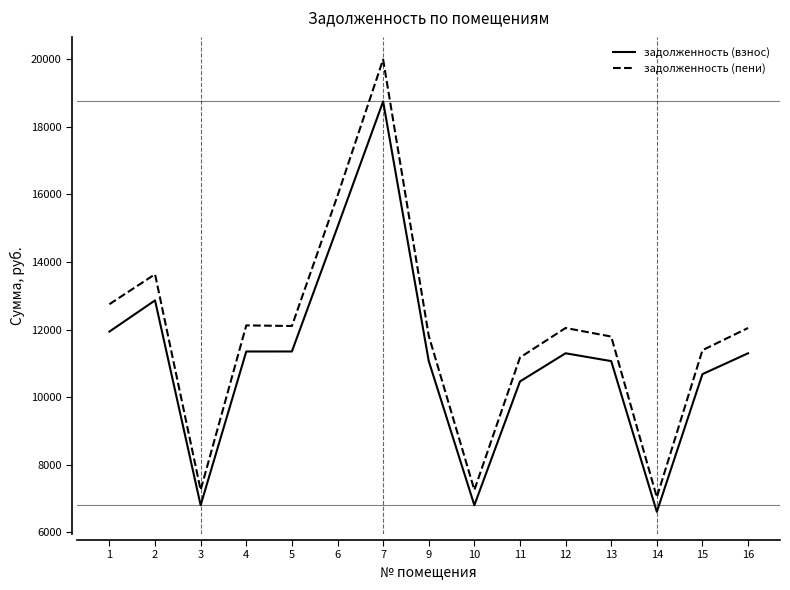

Count the number of data series in this chart.

2